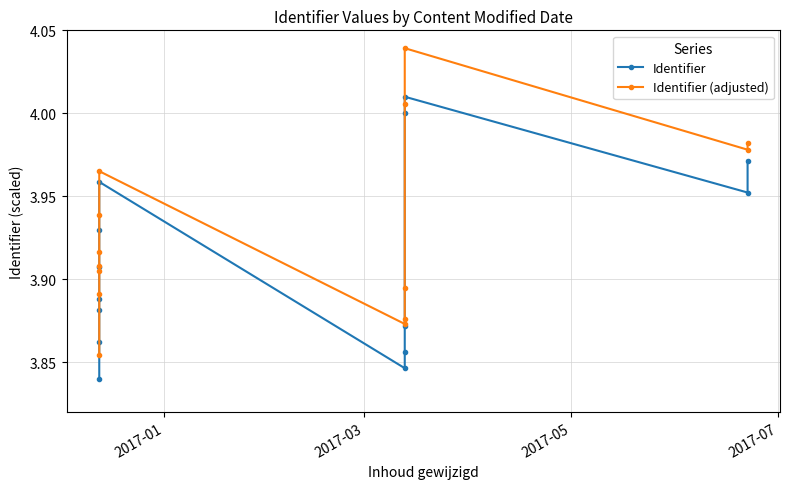

Reading left to right, list all the values displayed in this chart.

Identifier: 3.8	3.9	3.9	3.9	3.9	3.9	4.0	3.8	3.9	3.9	4.0	4.0	4.0	4.0
Identifier (adjusted): 3.9	3.9	3.9	3.9	3.9	3.9	4.0	3.9	3.9	3.9	4.0	4.0	4.0	4.0